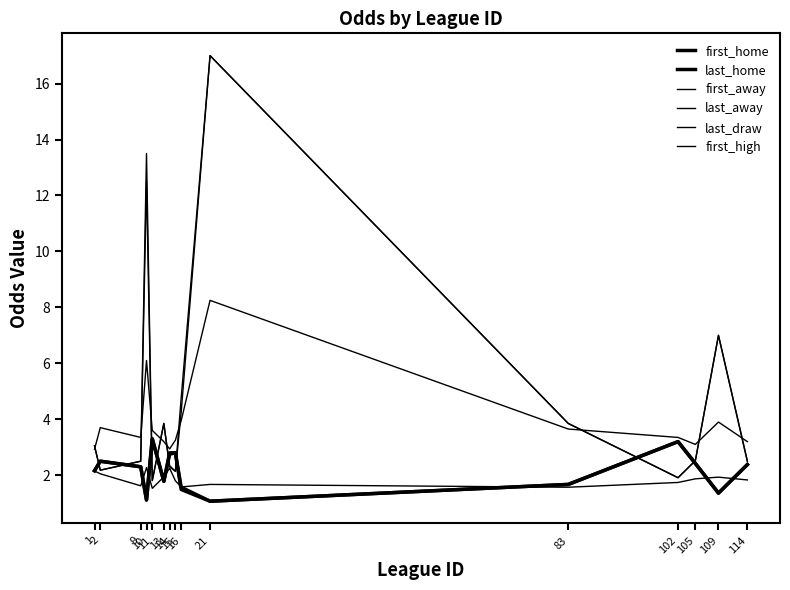

What is the difference between the second highest and minimum values in the last_draw series?

3.2